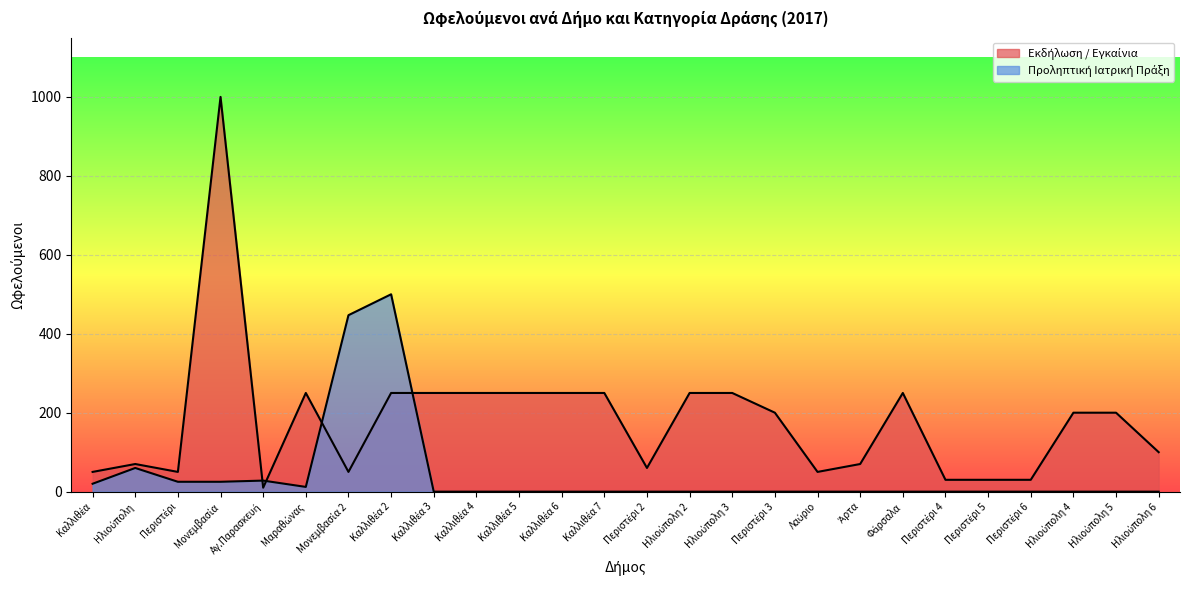

What is the spread (max minus min) of values at Περιστέρι 4?

30